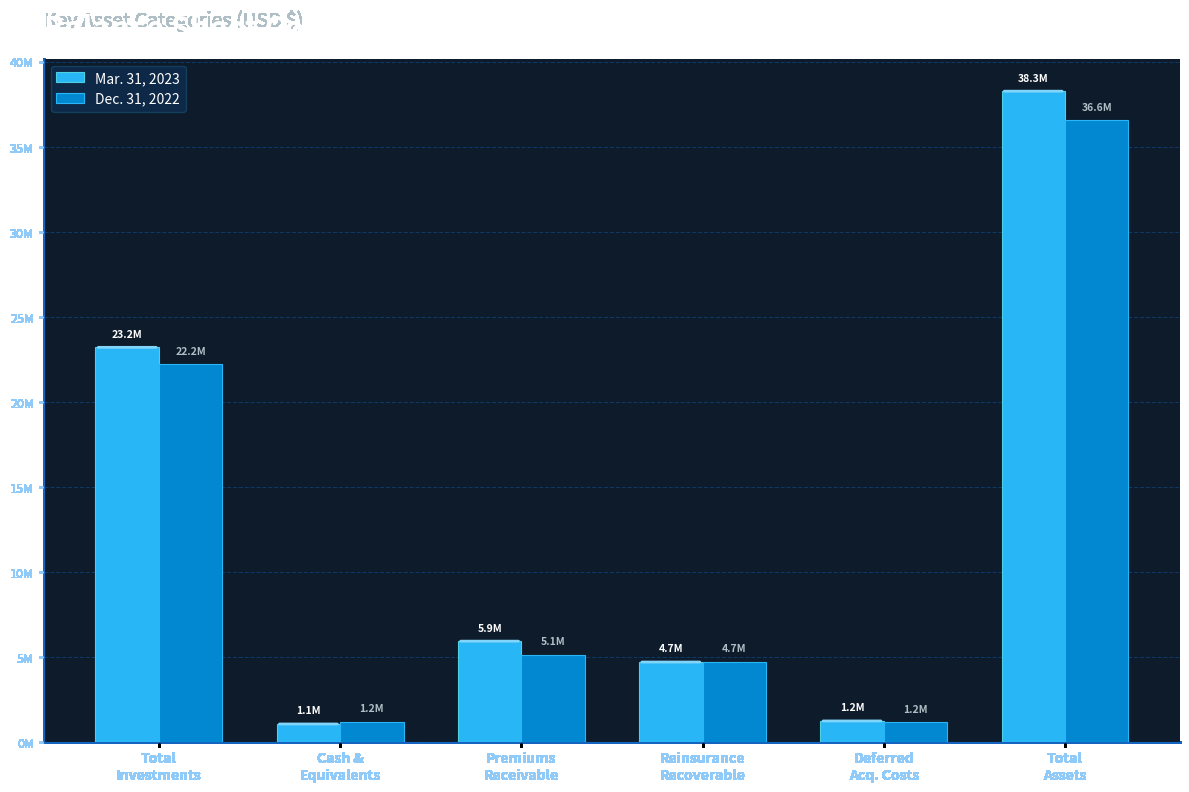

Rank the categories by Dec. 31, 2022 value from highest to lowest.

Total
Assets, Total
Investments, Premiums
Receivable, Reinsurance
Recoverable, Cash &
Equivalents, Deferred
Acq. Costs